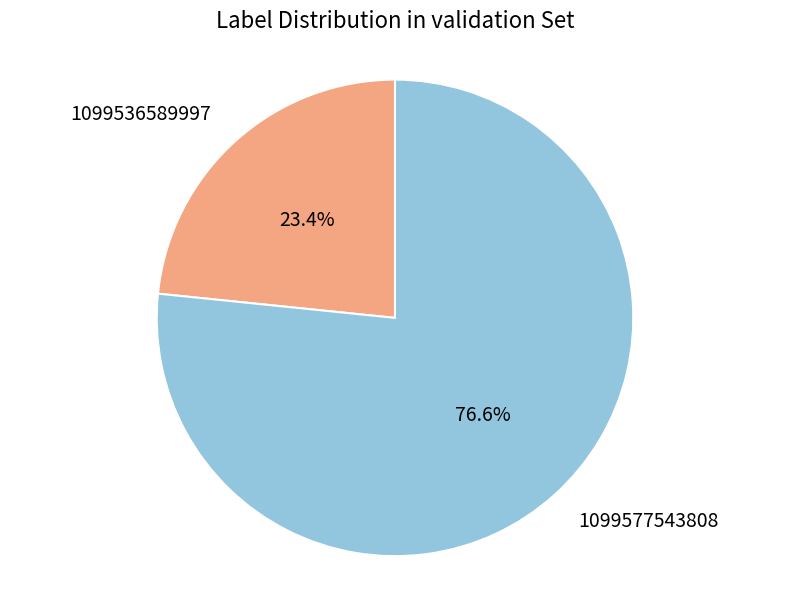

What portion of the pie excludes 1099577543808?

23.4%